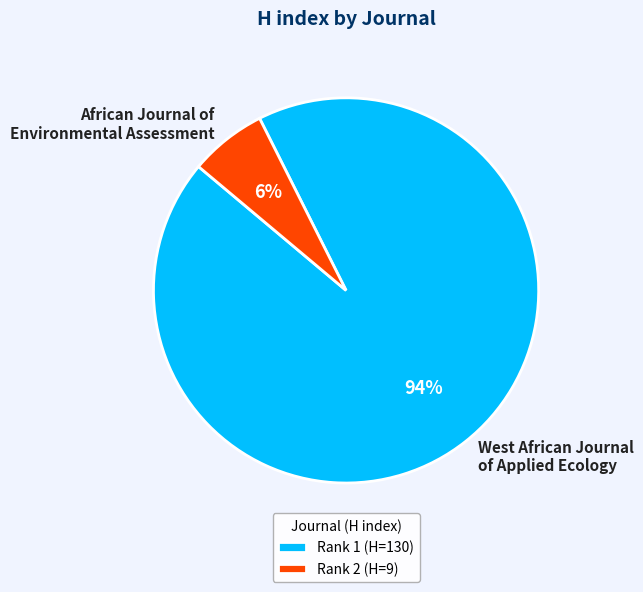

Combined, do West African Journal of Applied Ecology and African Journal of Environmental Assessment account for over 50%?

Yes